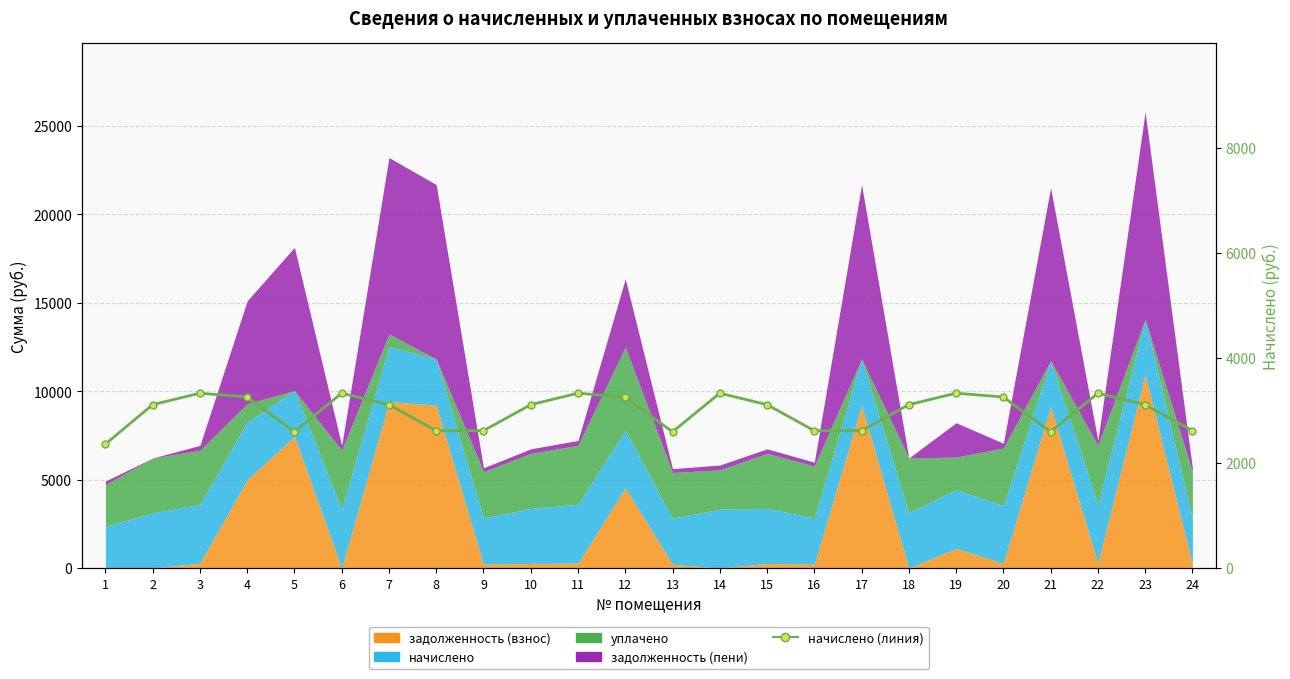

What value does the data have at 4?

3256.0